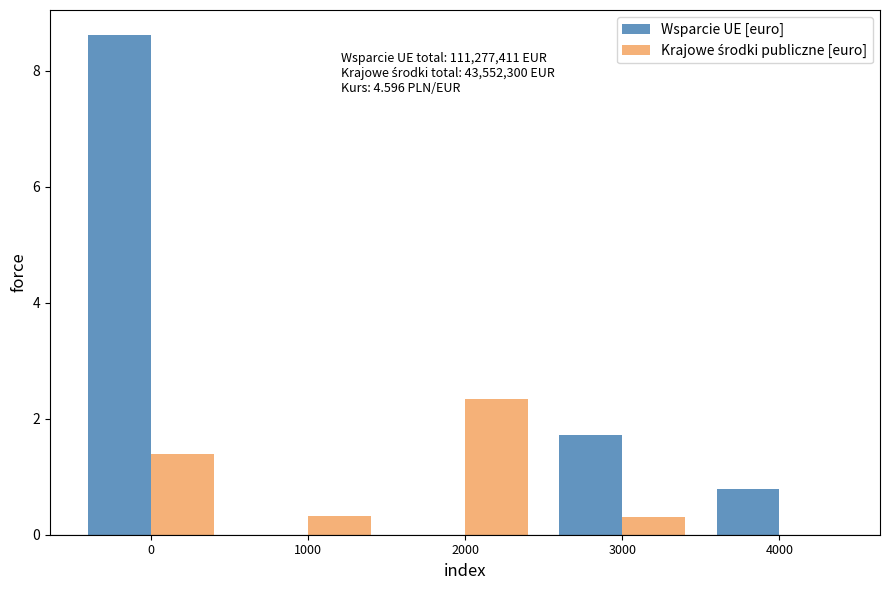

What is the spread (max minus min) of values at 2000?

2.3